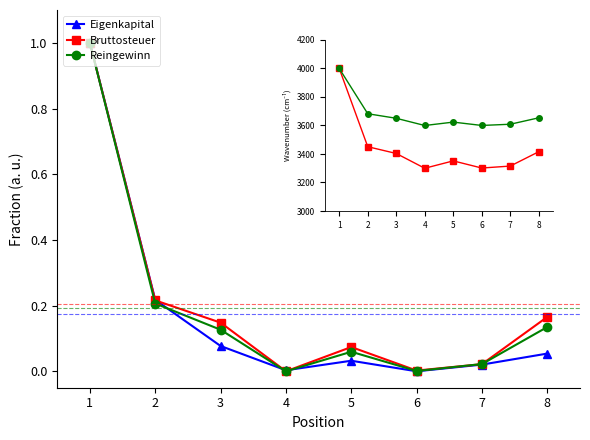

True or false: Eigenkapital and Bruttosteuer intersect in this chart.

False